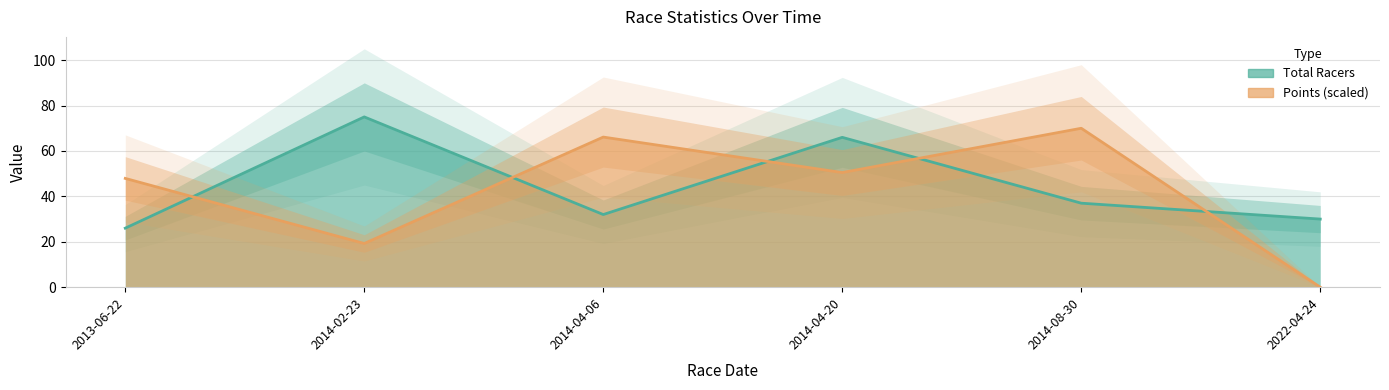

At which label is Points closest to 35?

2013-06-22